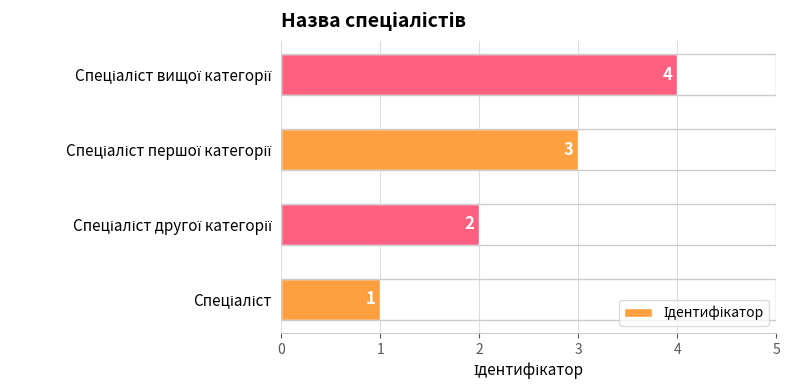

What is the sum of all values?

10